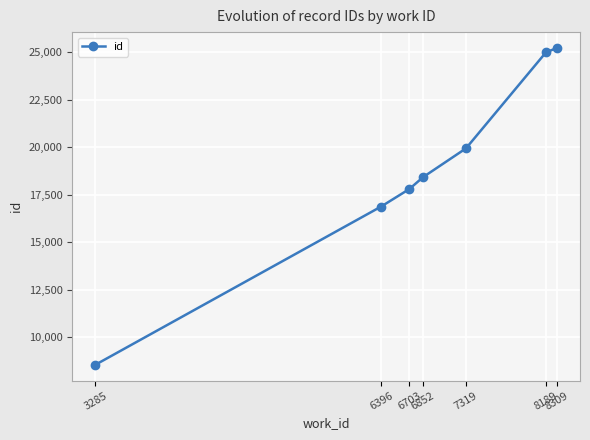

How many lines are shown in the chart?

1